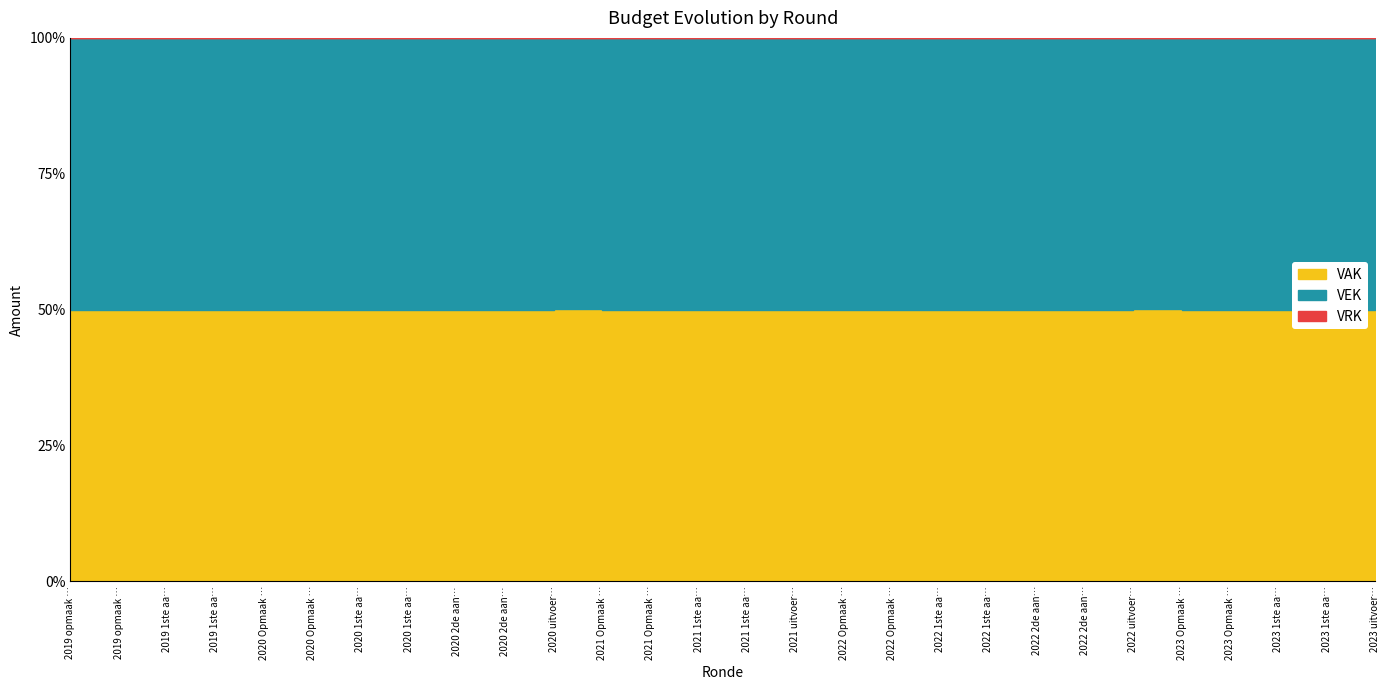

Which label corresponds to the largest value in the chart?

2023 uitvoering